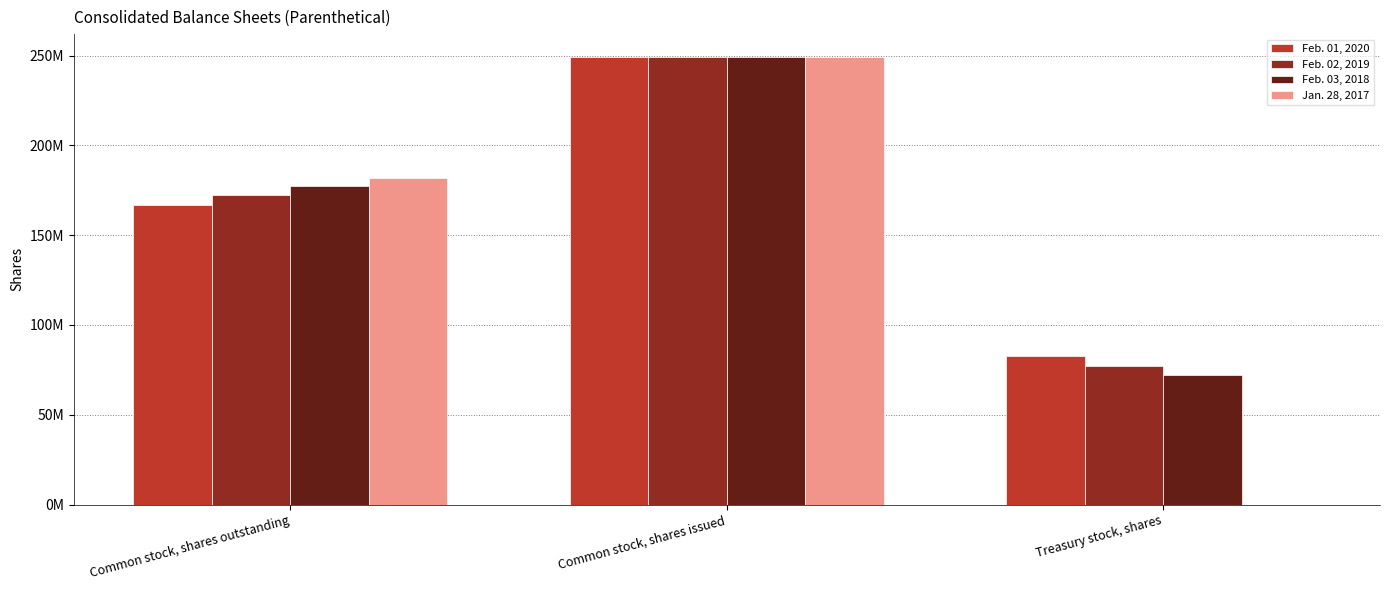

What are all the series names shown in the legend?

Feb. 01, 2020, Feb. 02, 2019, Feb. 03, 2018, Jan. 28, 2017